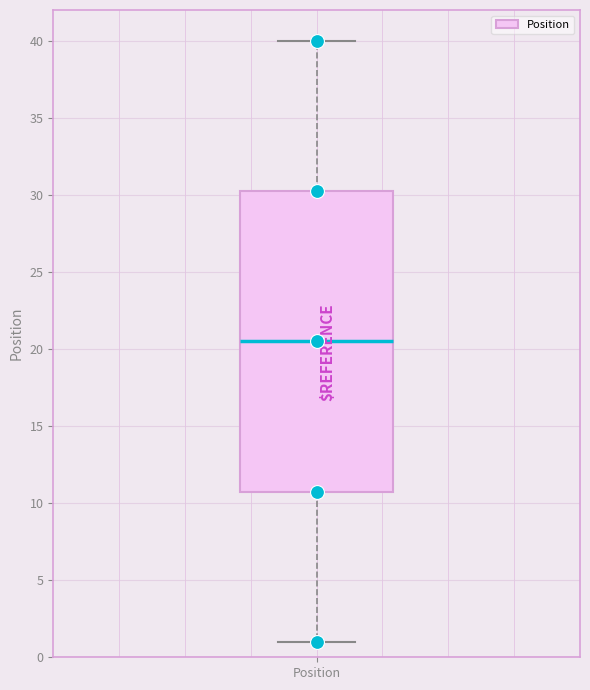

Read this box plot against the y-axis: the position of the median line, the range covered by the box, and the ends of both whiskers. The values are not printed on the chart, so give them approximately, as read against the axis.

median 20.5, box 11.0 to 30.5, whiskers 1.0 to 40.0